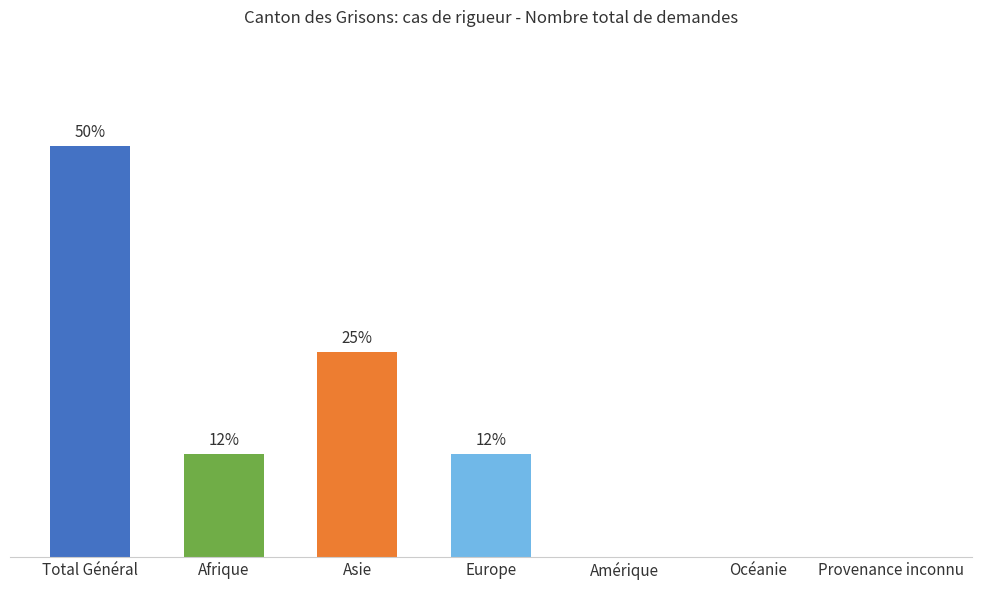

How many bars are there in total?

7